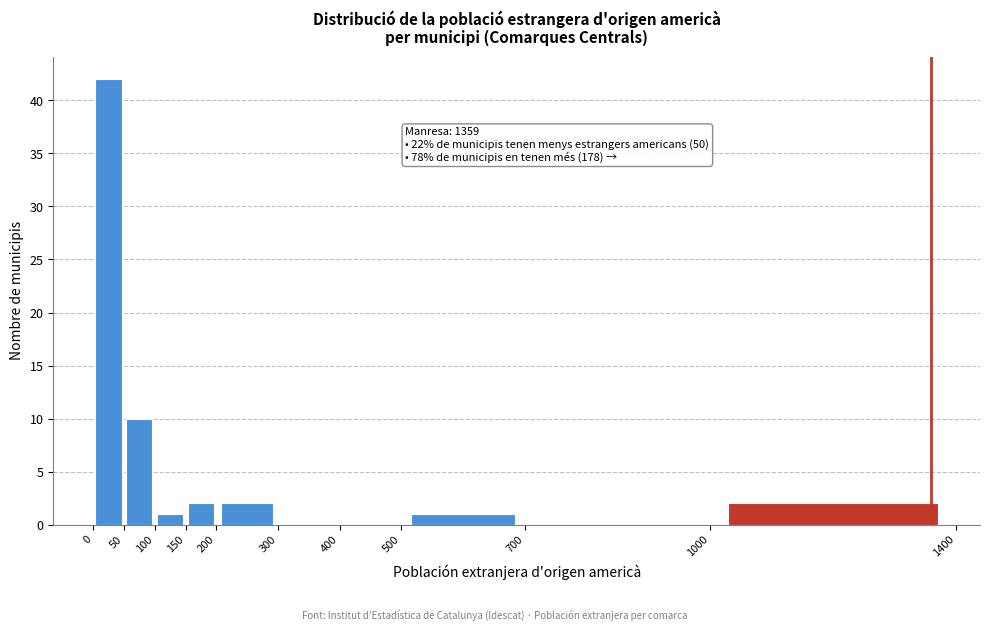

Over which range of the x-axis is the bar tallest?

0 to 50